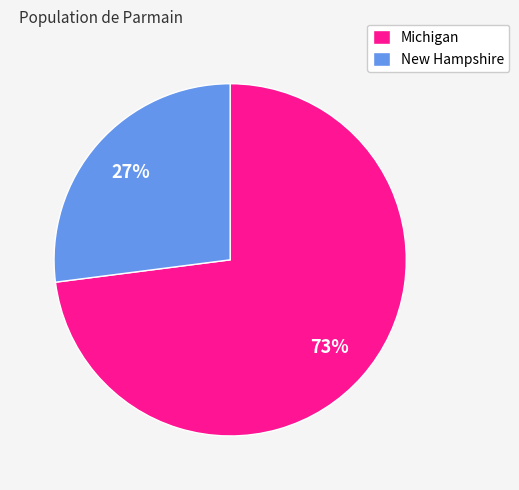

Rank the categories by value from highest to lowest.

Michigan, New Hampshire